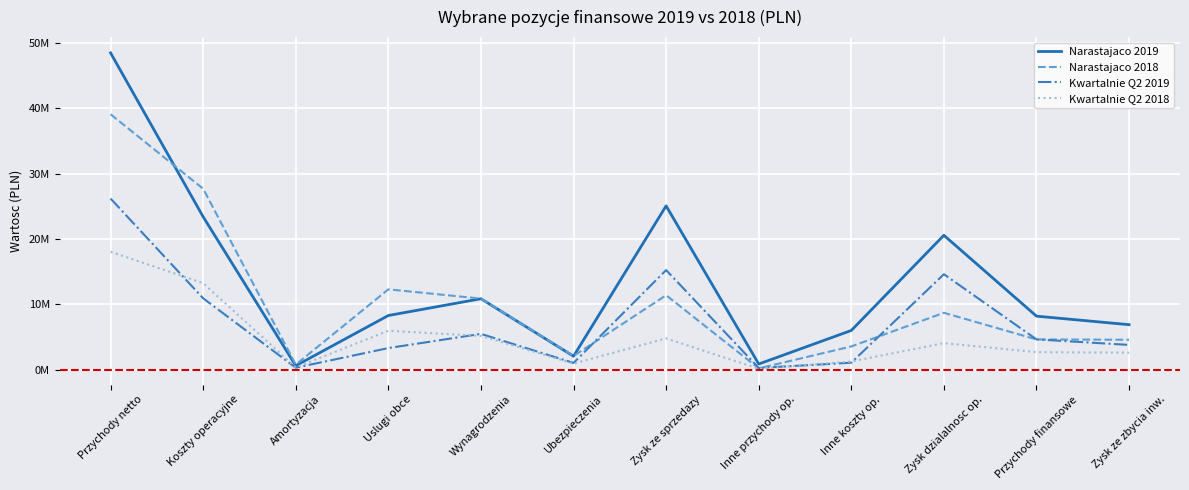

Does the chart display data point markers on the line(s)?

No